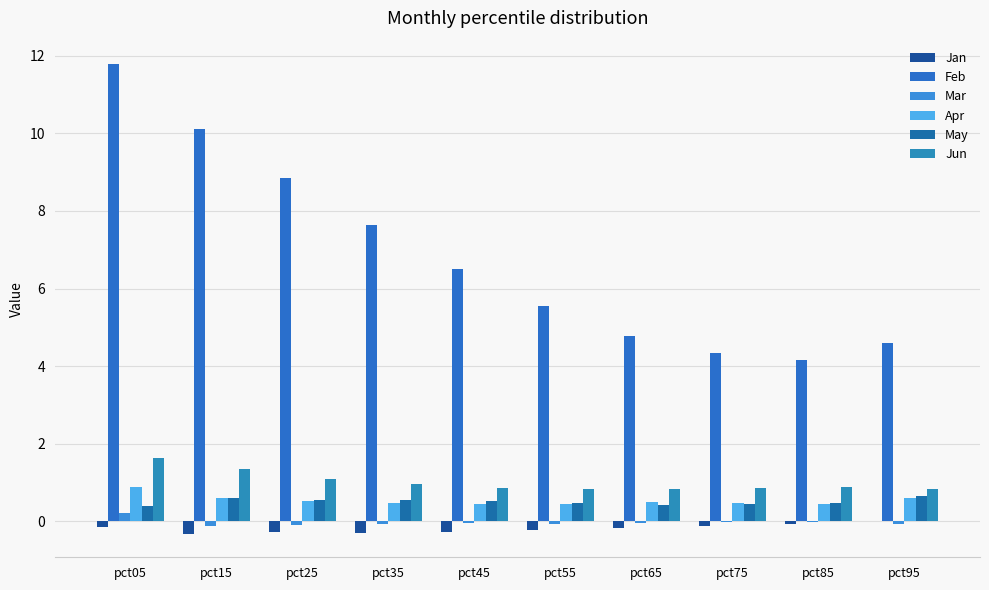

Which series has the largest total across all categories?

Feb